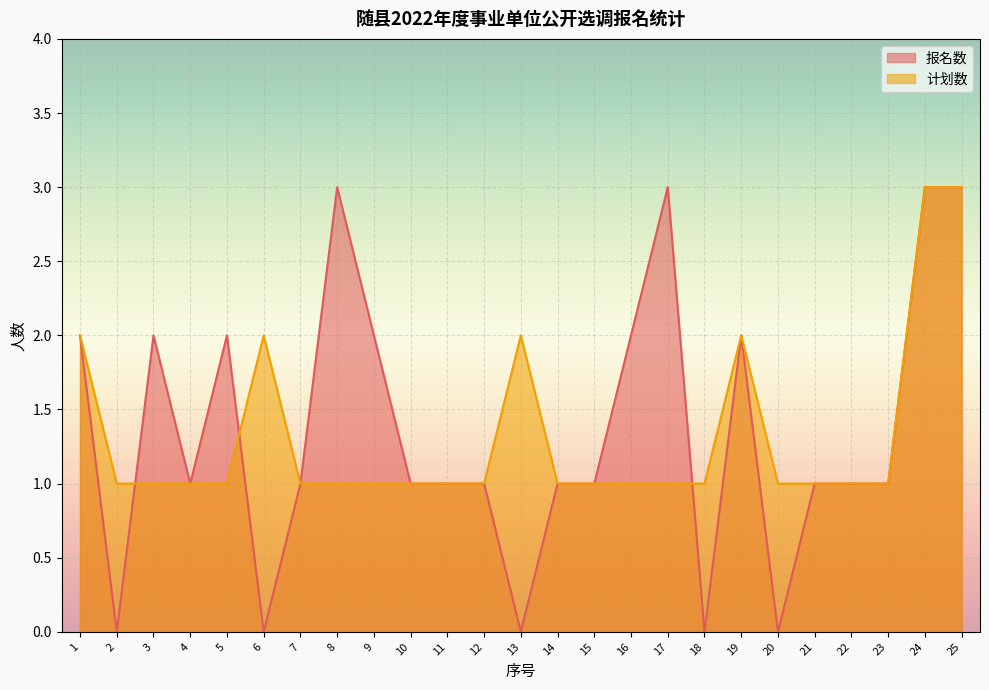

Rank the series at 9 from lowest to highest value.

计划数, 报名数